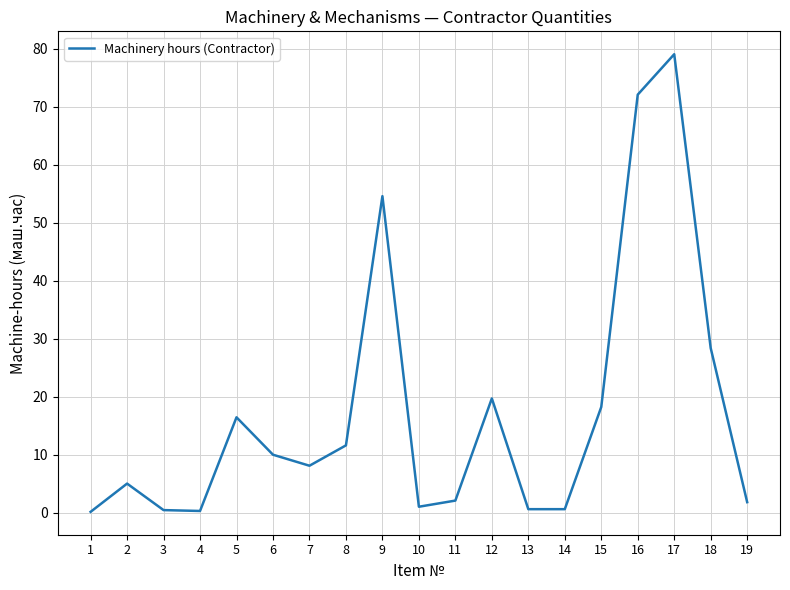

Is it true that the value at 6 is 17.4?

False